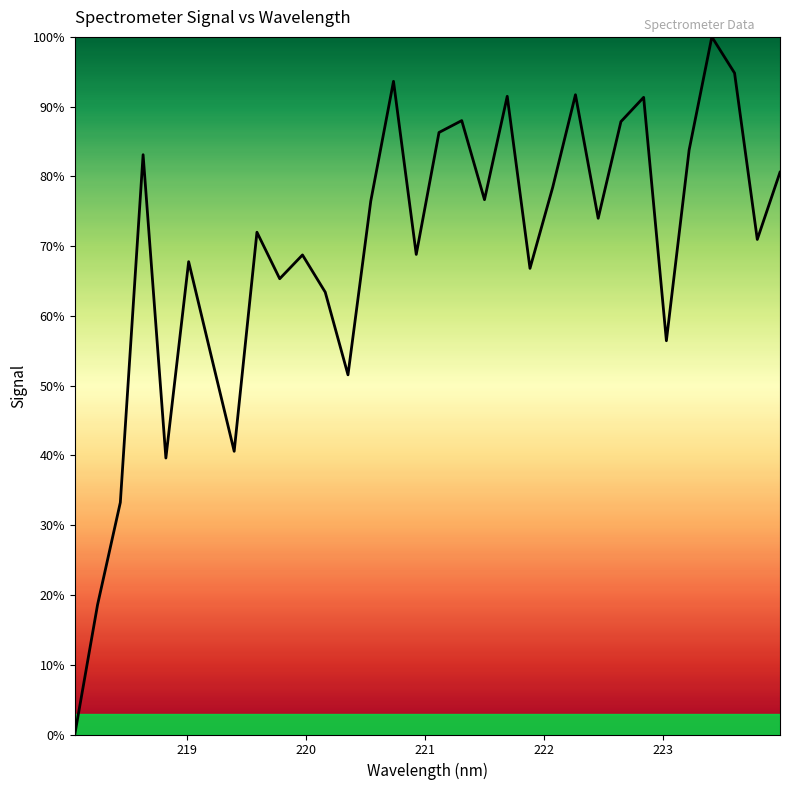

What is the difference between the maximum and minimum values?

100.0